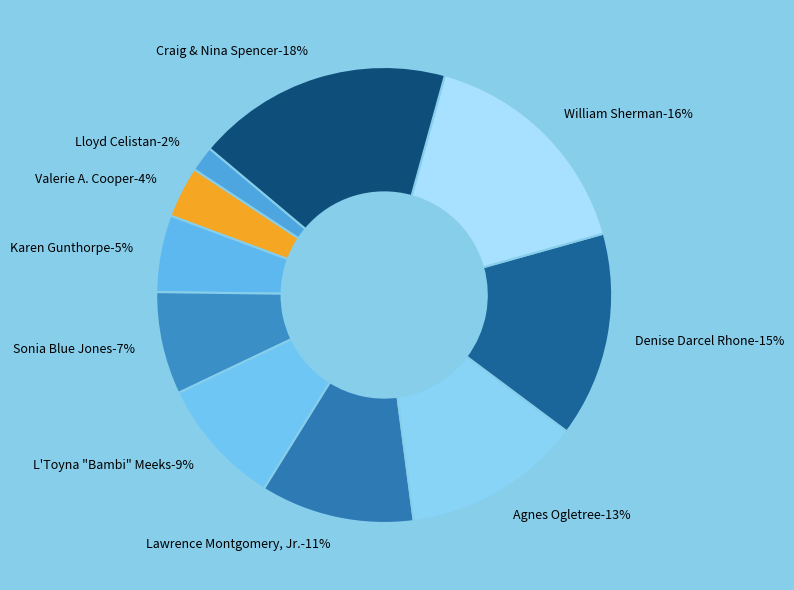

True or false: William Sherman accounts for 16% of the total.

True